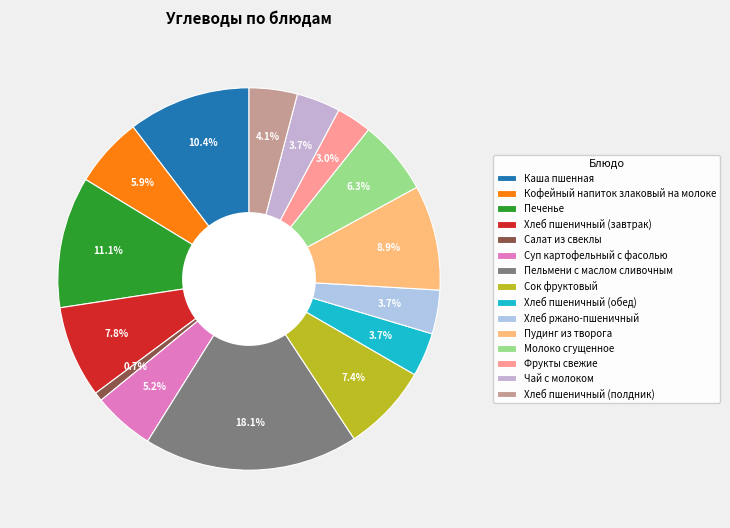

Is it true that Печенье is 5% of the pie?

False